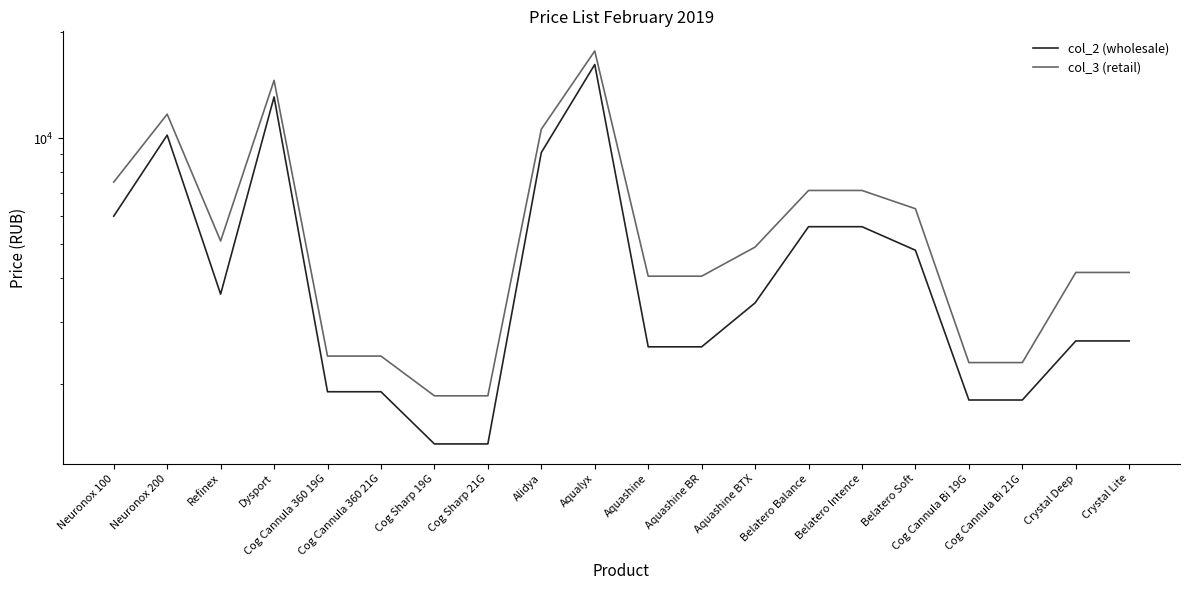

Rank the series by their maximum value, from lowest to highest.

col_2 (wholesale), col_3 (retail)